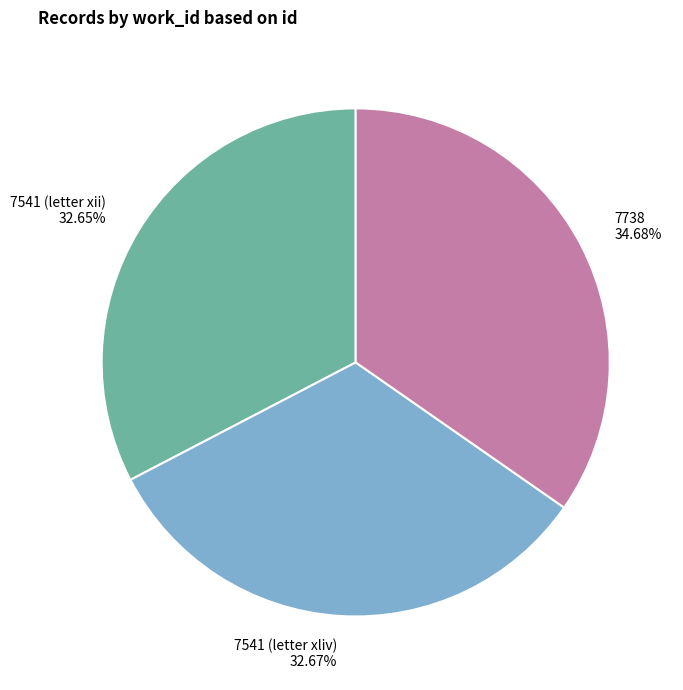

Which has a higher value, 7541 (letter xii) or 7738?

7738